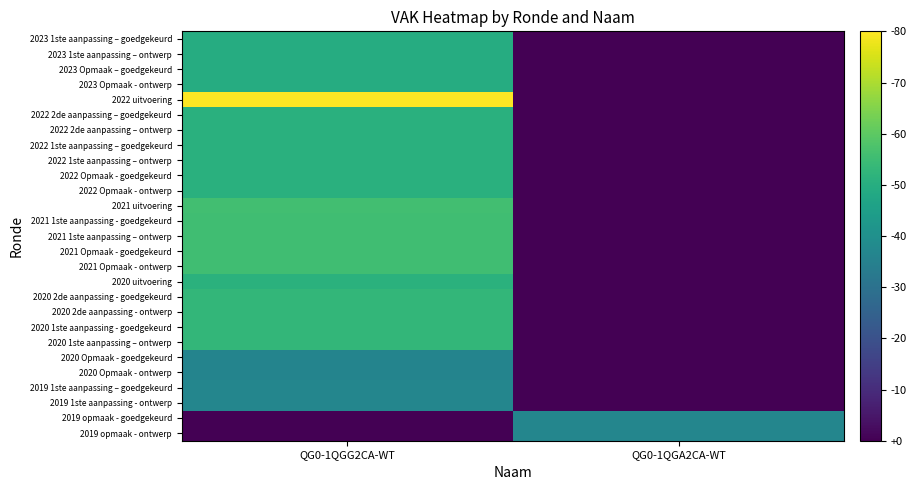

At which category is the sum across all series the highest?

QG0-1QGG2CA-WT